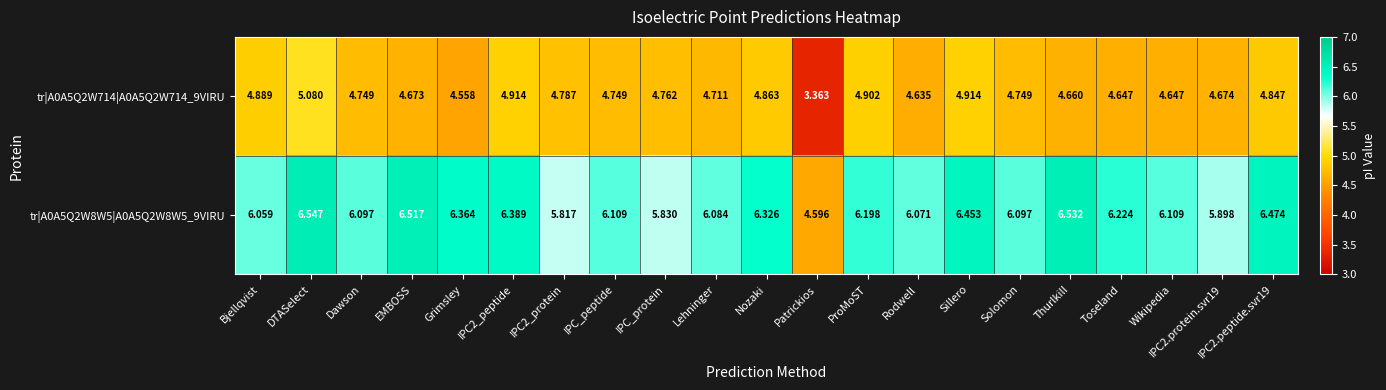

Where is tr|A0A5Q2W714|A0A5Q2W714_9VIRU nearest to the value 4?

Grimsley